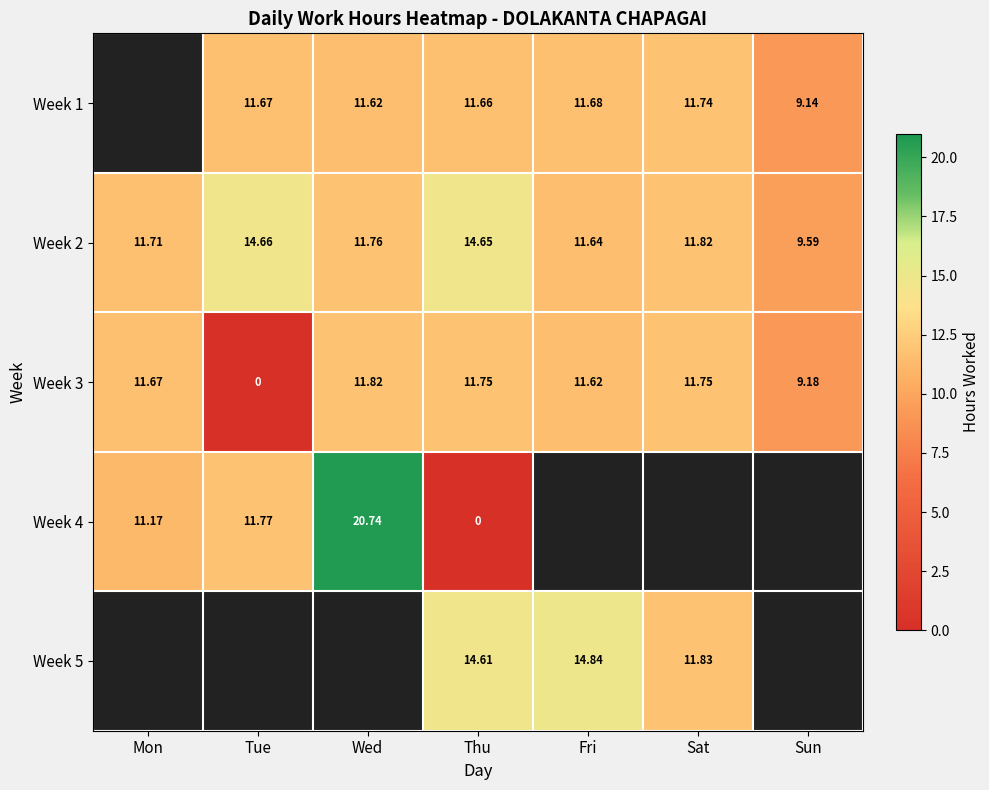

What is the sum of the Week 1 values at Sun and Tue?

20.8